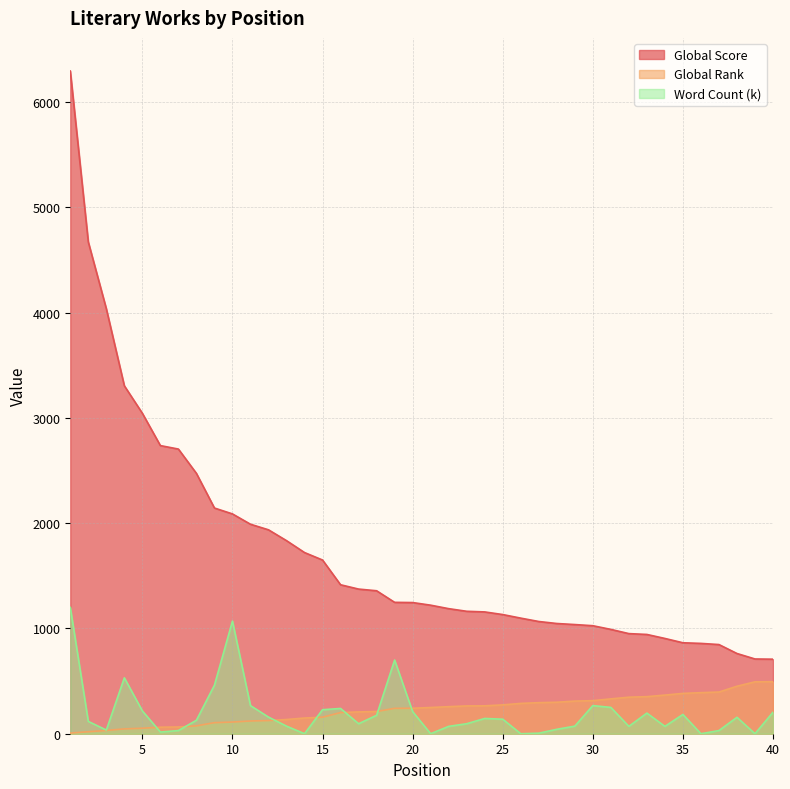

What is the maximum value for Global Score?

6295